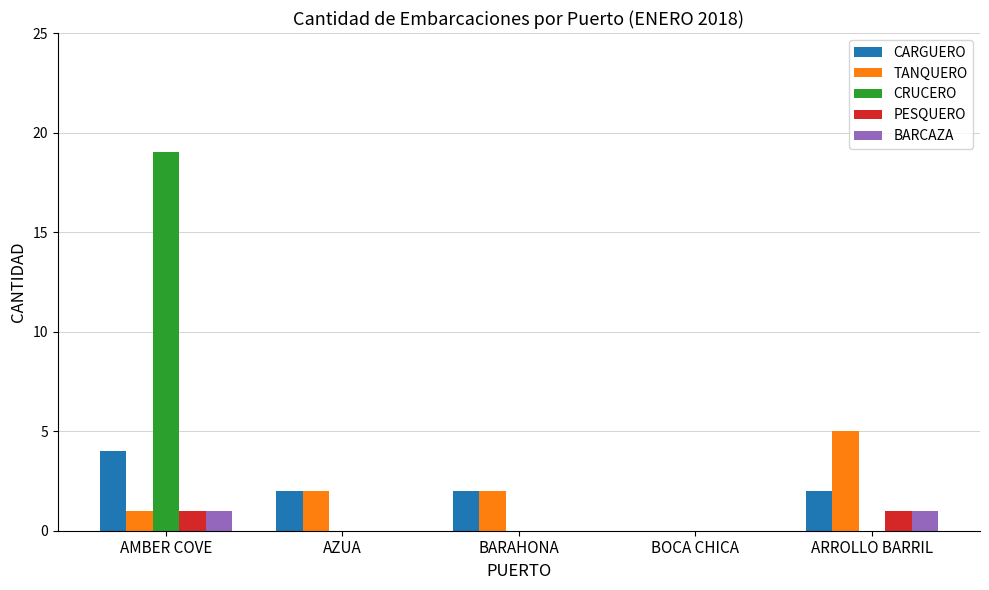

How many series are shown in this chart?

5